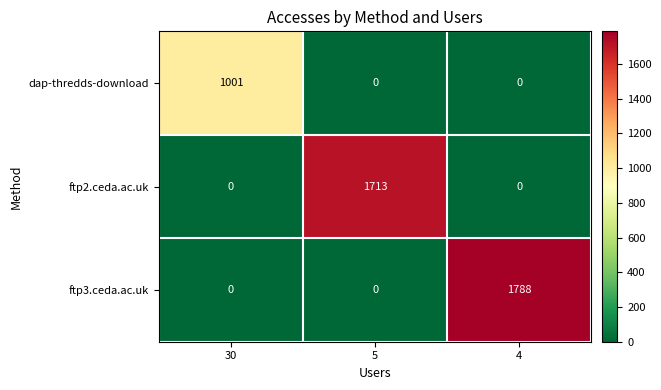

Is the value of ftp2.ceda.ac.uk at 5 greater than the value of dap-thredds-download at 30?

Yes